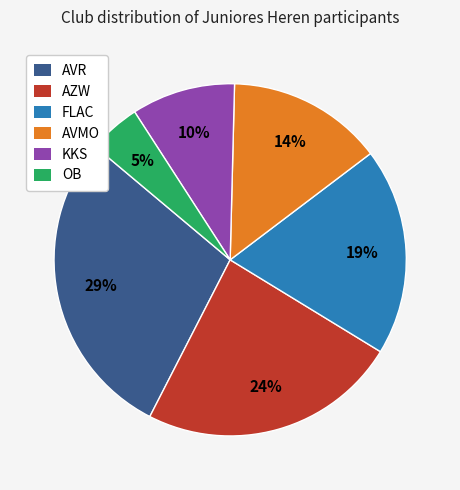

Count the number of slices in the pie.

6